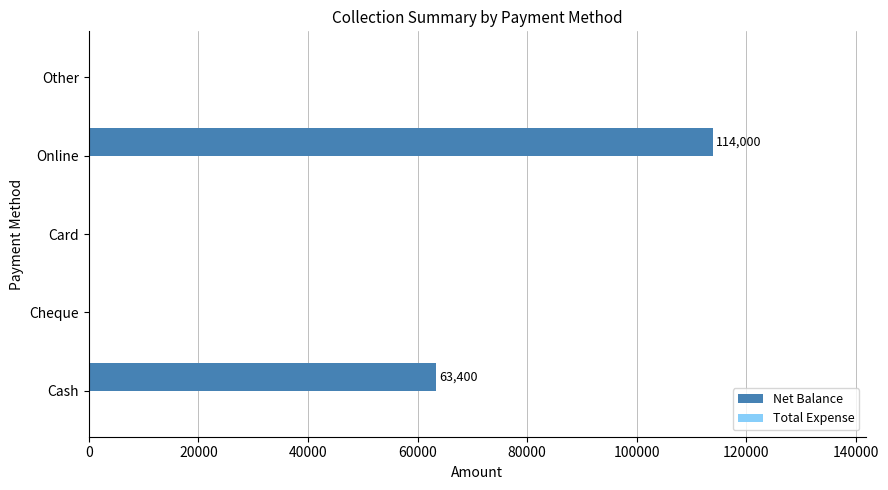

What is the greatest value displayed?

114000